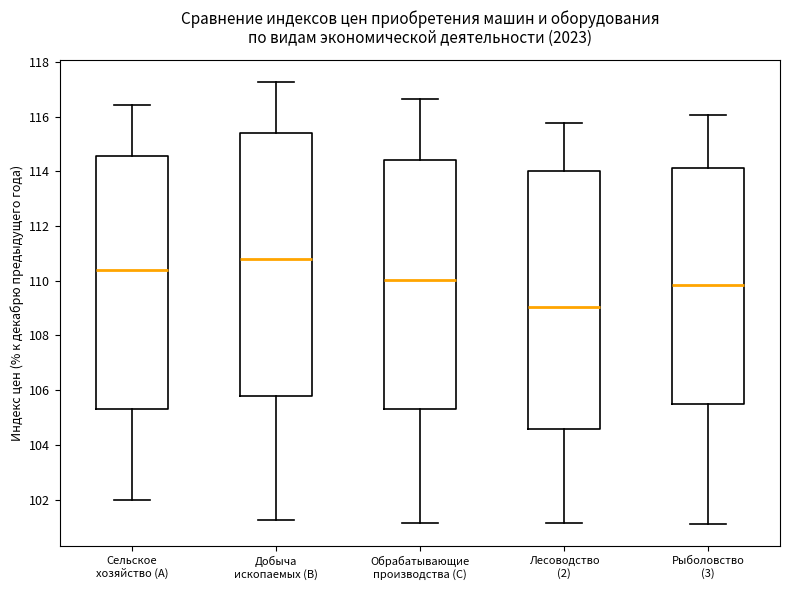

Where does the lower whisker of the box for Лесоводство (2) end on the y-axis? The values are not printed on the chart, so give them approximately, as read against the axis.

101.2